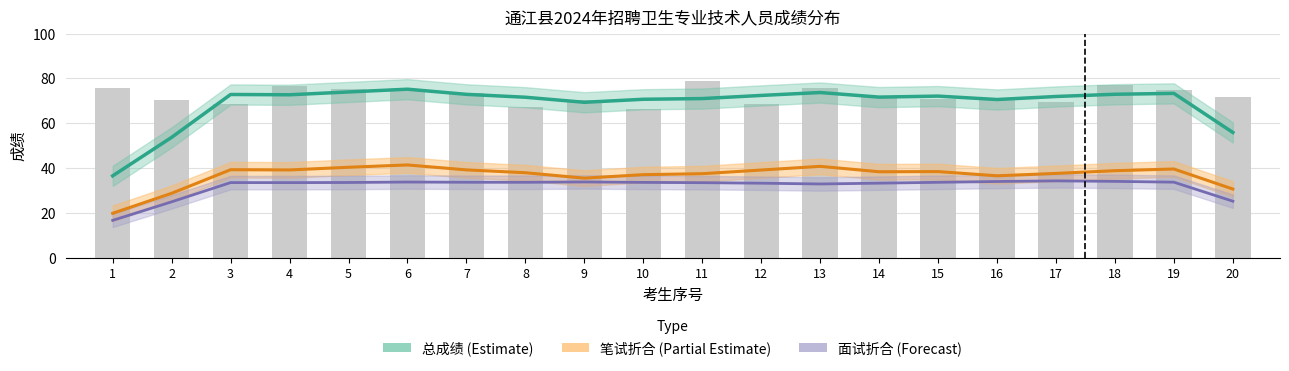

At which label is 面试折合 (Forecast) closest to 25?

2